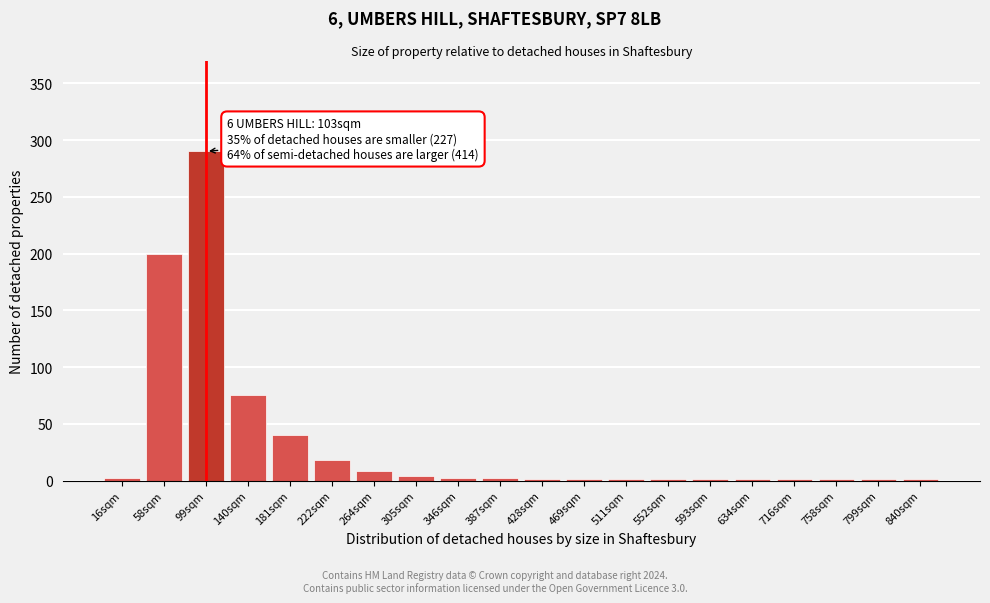

What is the maximum value shown in the chart?

290